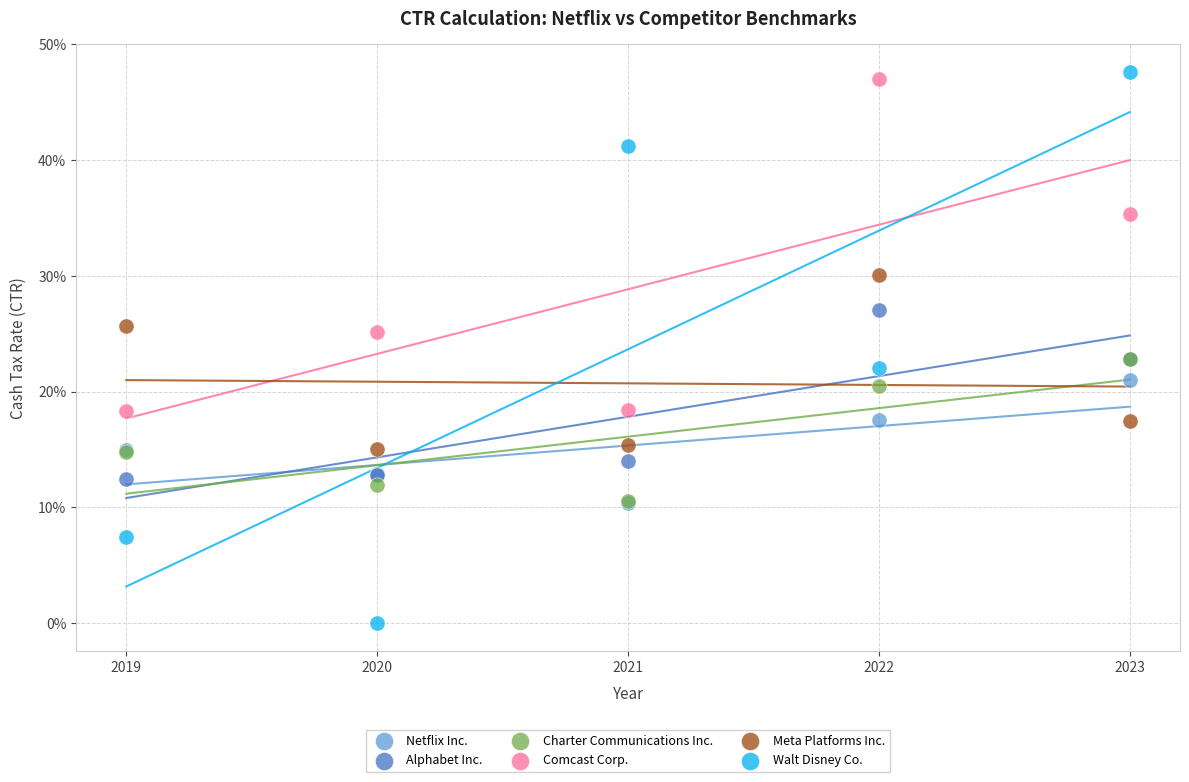

Which series has the widest spread of Y values?

Walt Disney Co.